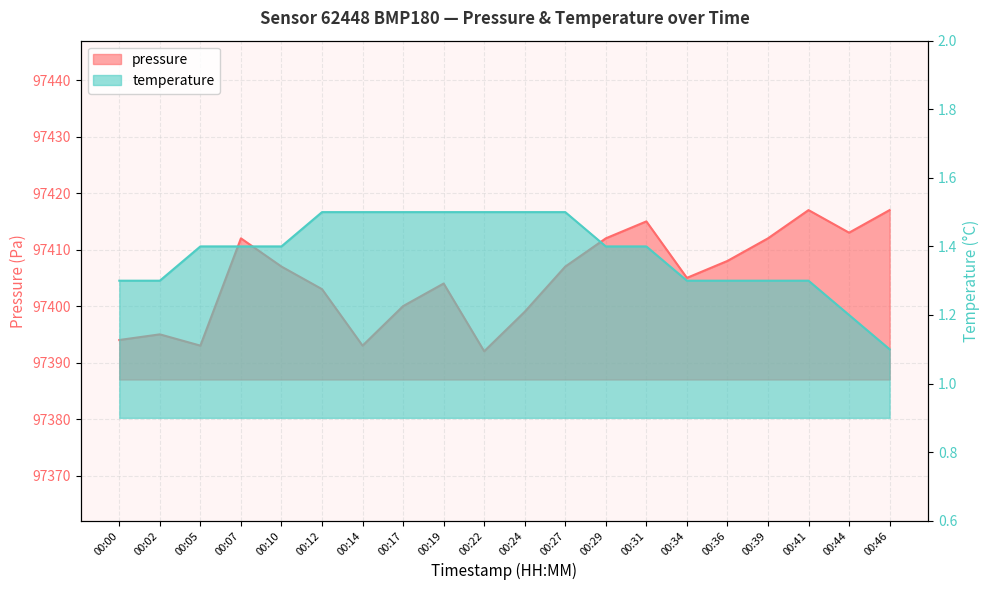

True or false: temperature and pressure intersect in this chart.

False